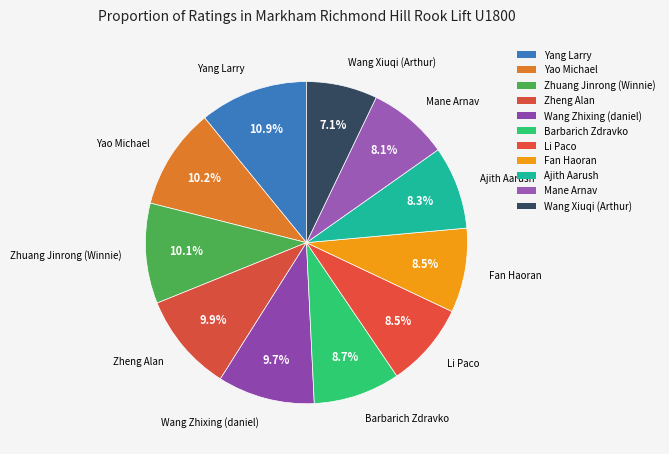

Rank the categories by value from highest to lowest.

Yang Larry, Yao Michael, Zhuang Jinrong (Winnie), Zheng Alan, Wang Zhixing (daniel), Barbarich Zdravko, Li Paco, Fan Haoran, Ajith Aarush, Mane Arnav, Wang Xiuqi (Arthur)